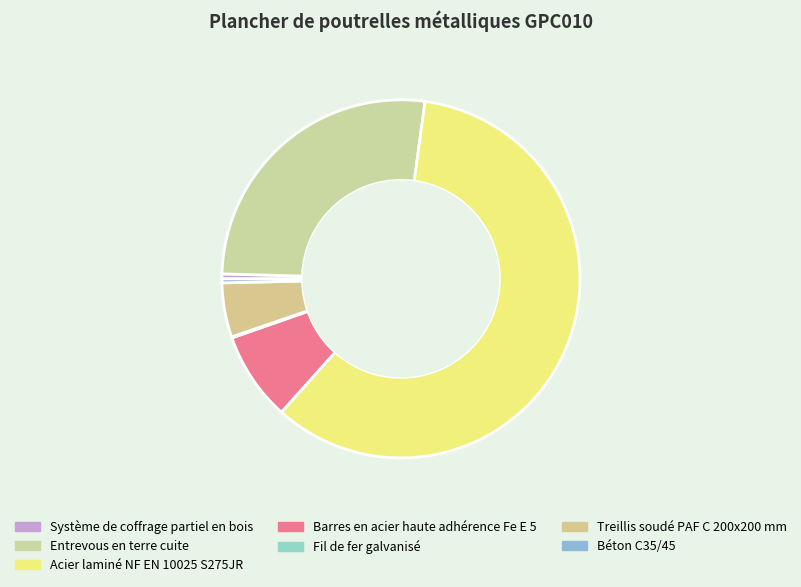

True or false: Système de coffrage partiel en bois accounts for 0% of the total.

True